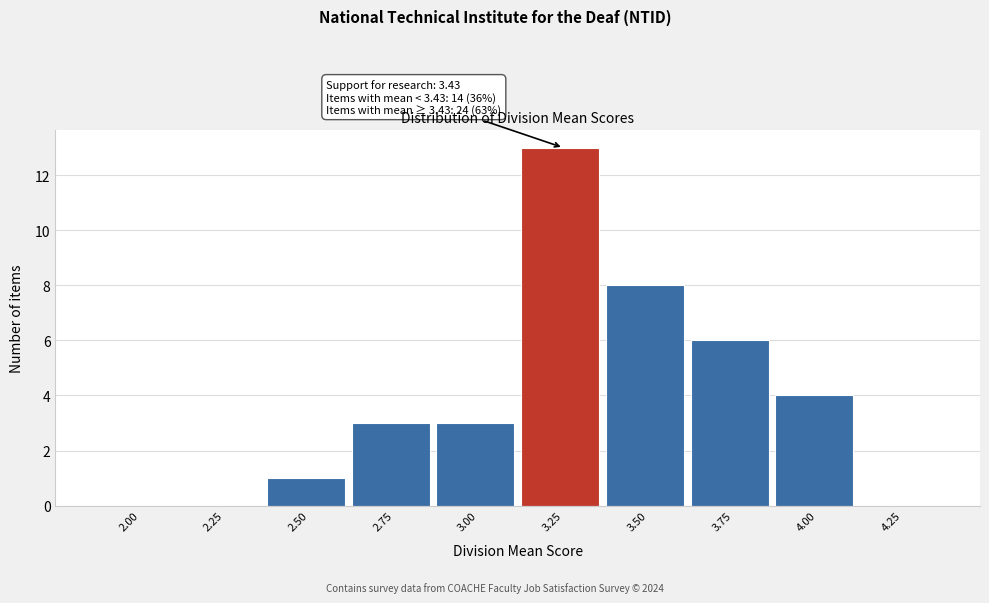

Reading left to right, what are all the values shown in this chart?

2.00=0	2.25=0	2.50=1	2.75=3	3.00=3	3.25=13	3.50=8	3.75=6	4.00=4	4.25=0